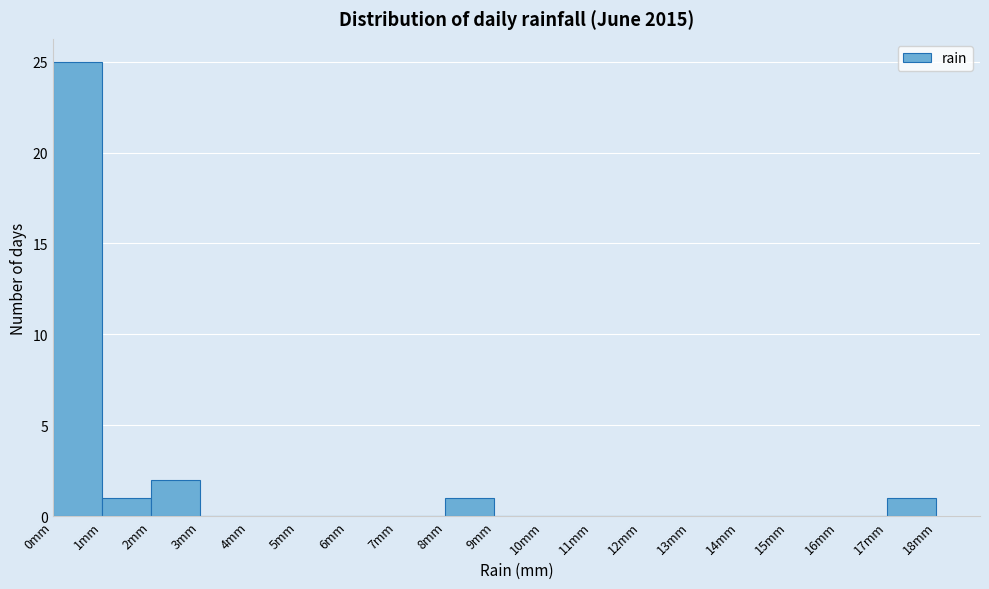

How tall is the bar that spans 1 to 2 on the x-axis? The values are not printed on the chart, so give them approximately, as read against the axis.

1